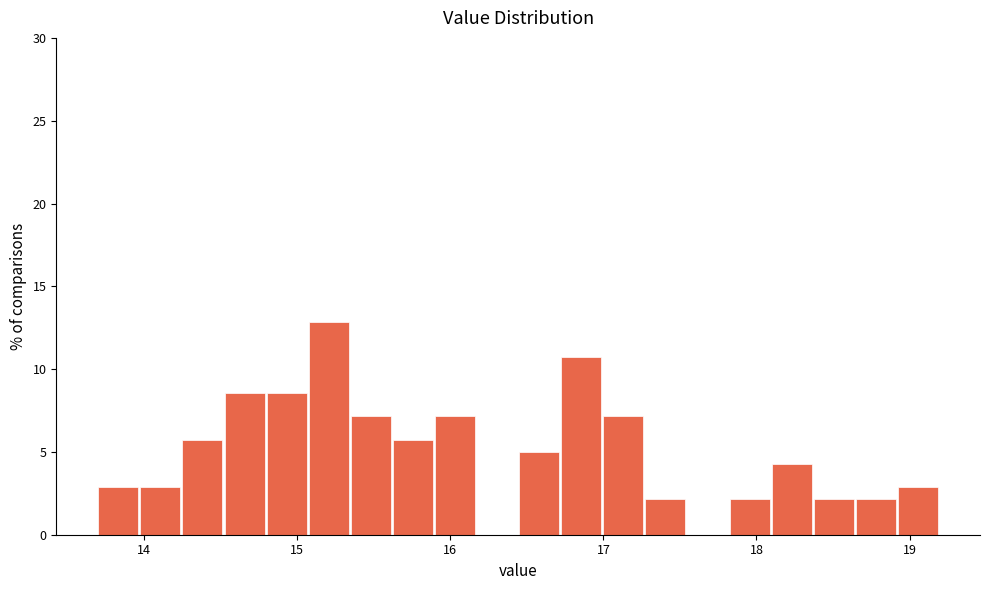

Around what value on the x-axis is the tallest bar? Give the approximate position of its centre, as read against the axis.

15.2